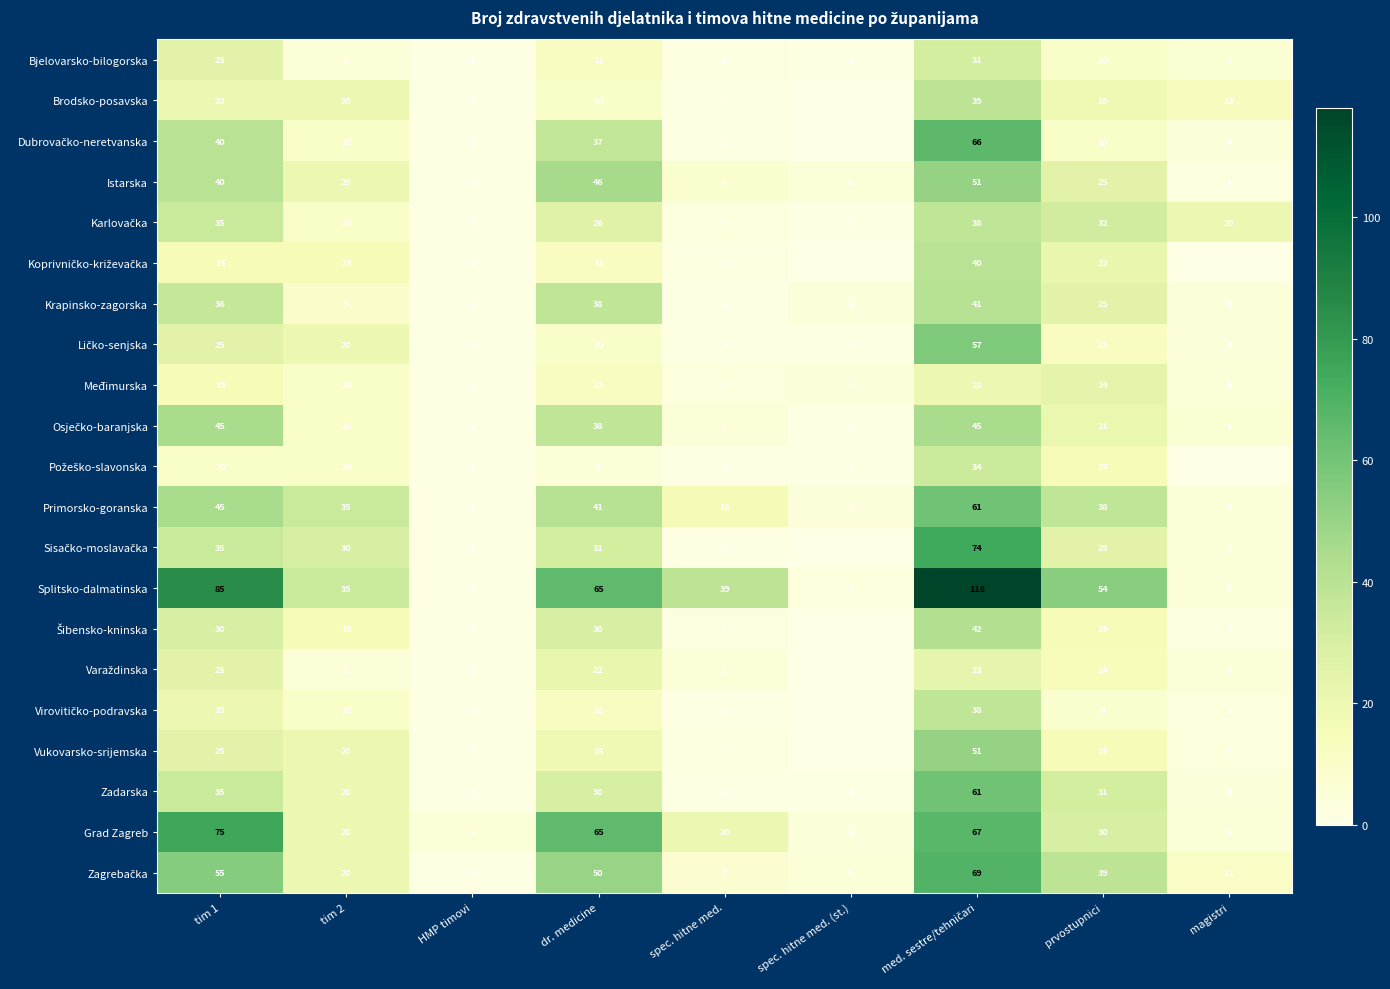

What is the difference between the highest and lowest values at dr. medicine?

60